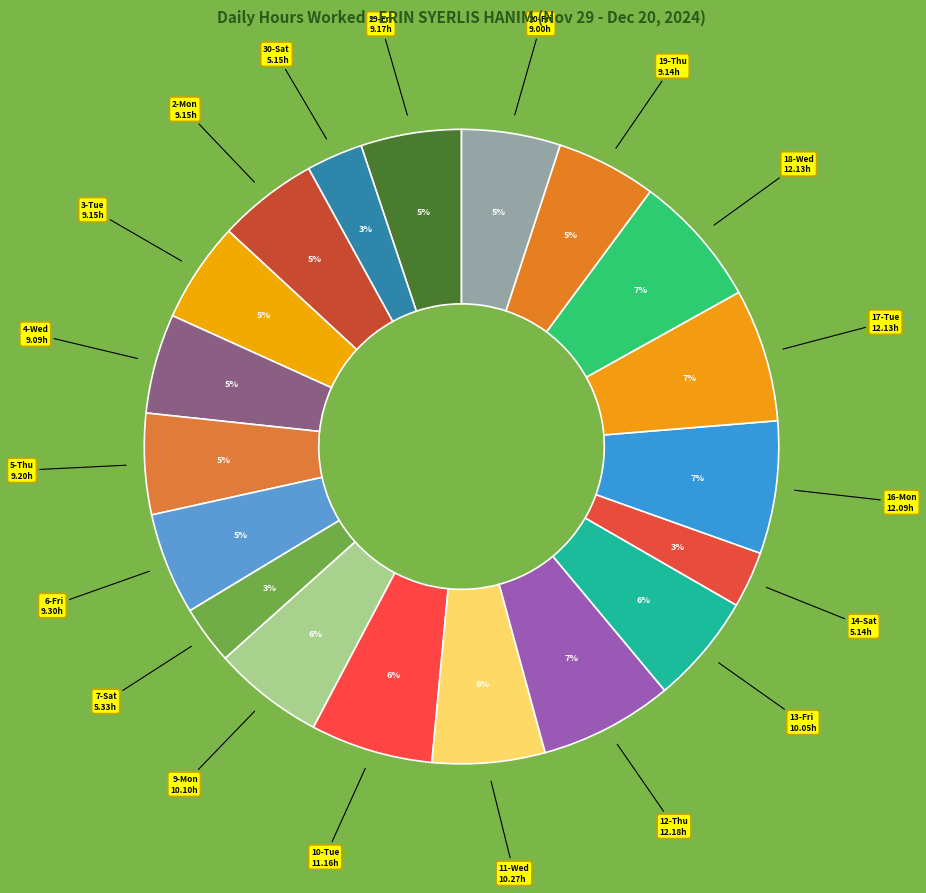

Which slice is the smallest?

14-Sat